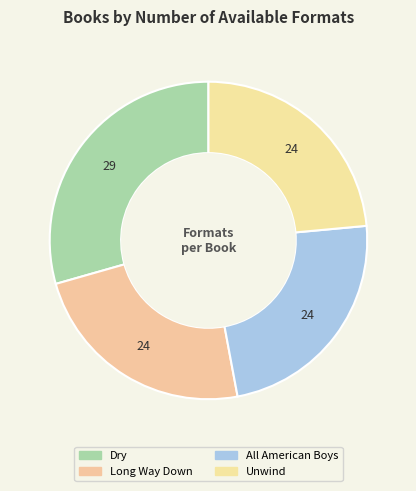

To the nearest percent, what portion does All American Boys represent?

24%